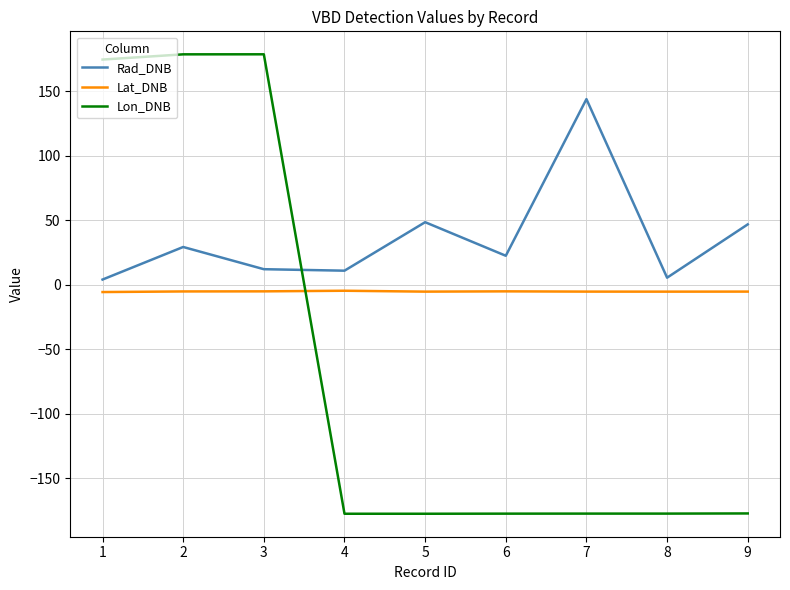

True or false: Rad_DNB and Lat_DNB cross at least once.

False